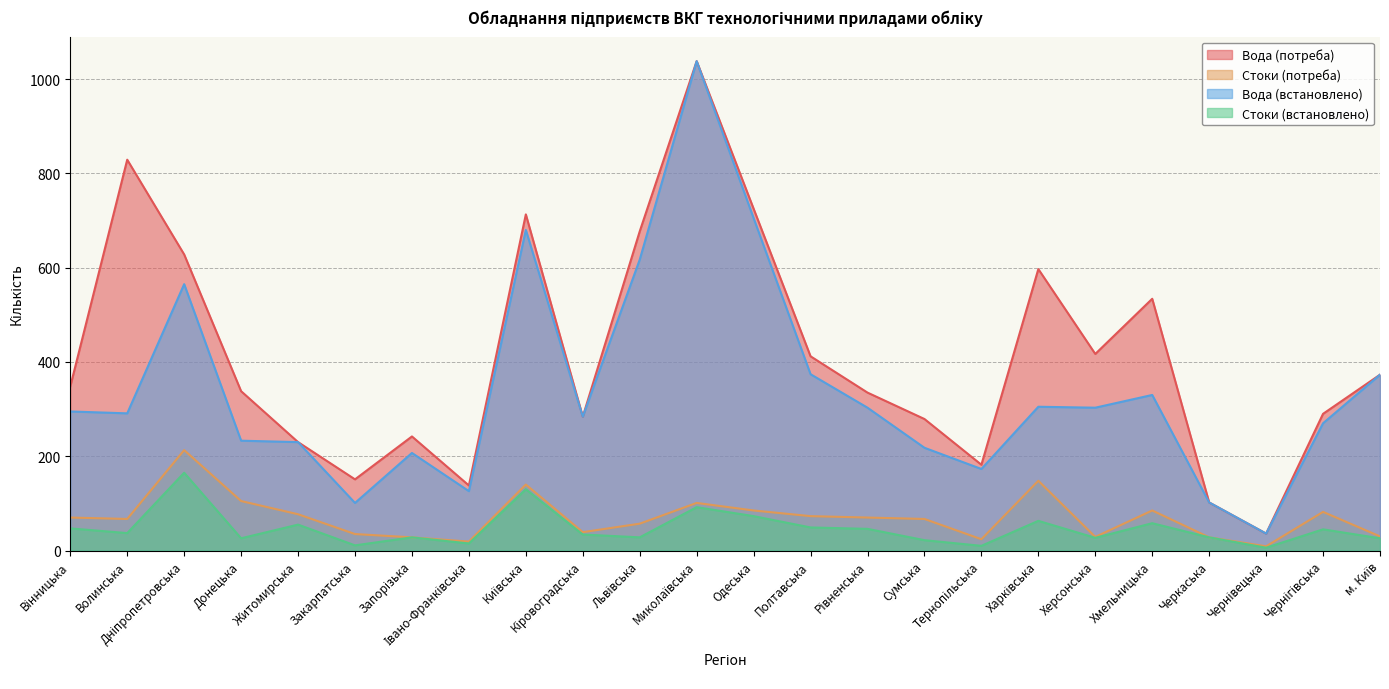

True or false: Стоки (встановлено) and Стоки (потреба) intersect in this chart.

False